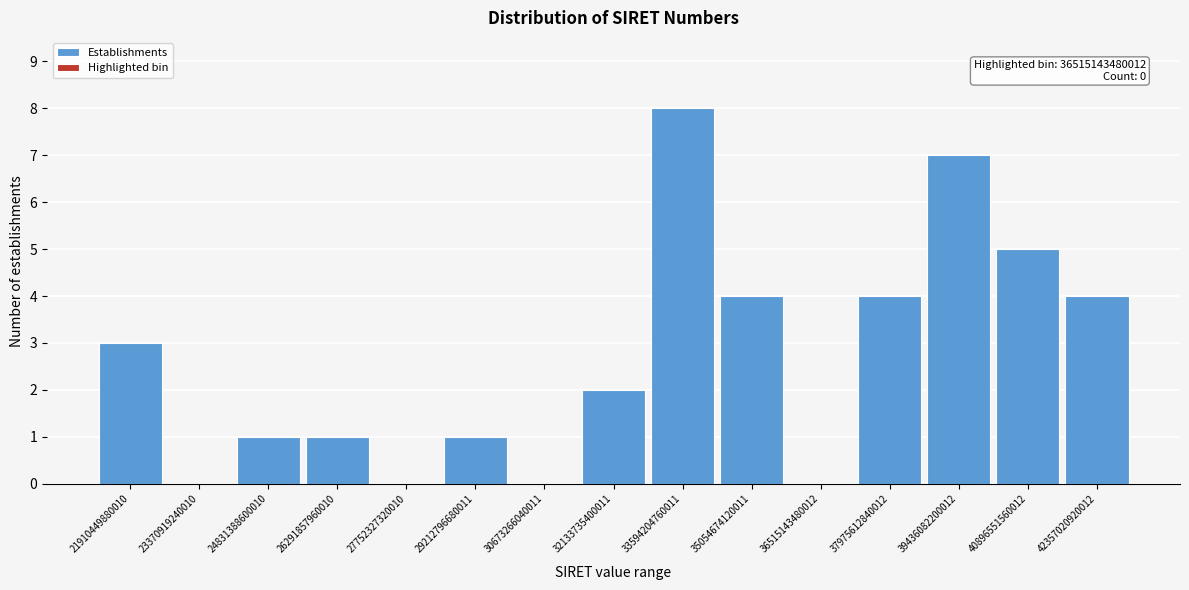

Reading left to right, what are all the values shown in this chart?

21910449880010=3	23370919240010=0	24831388600010=1	26291857960010=1	27752327320010=0	29212796680011=1	30673266040011=0	32133735400011=2	33594204760011=8	35054674120011=4	37975612840012=4	39436082200012=7	40896551560012=5	42357020920012=4